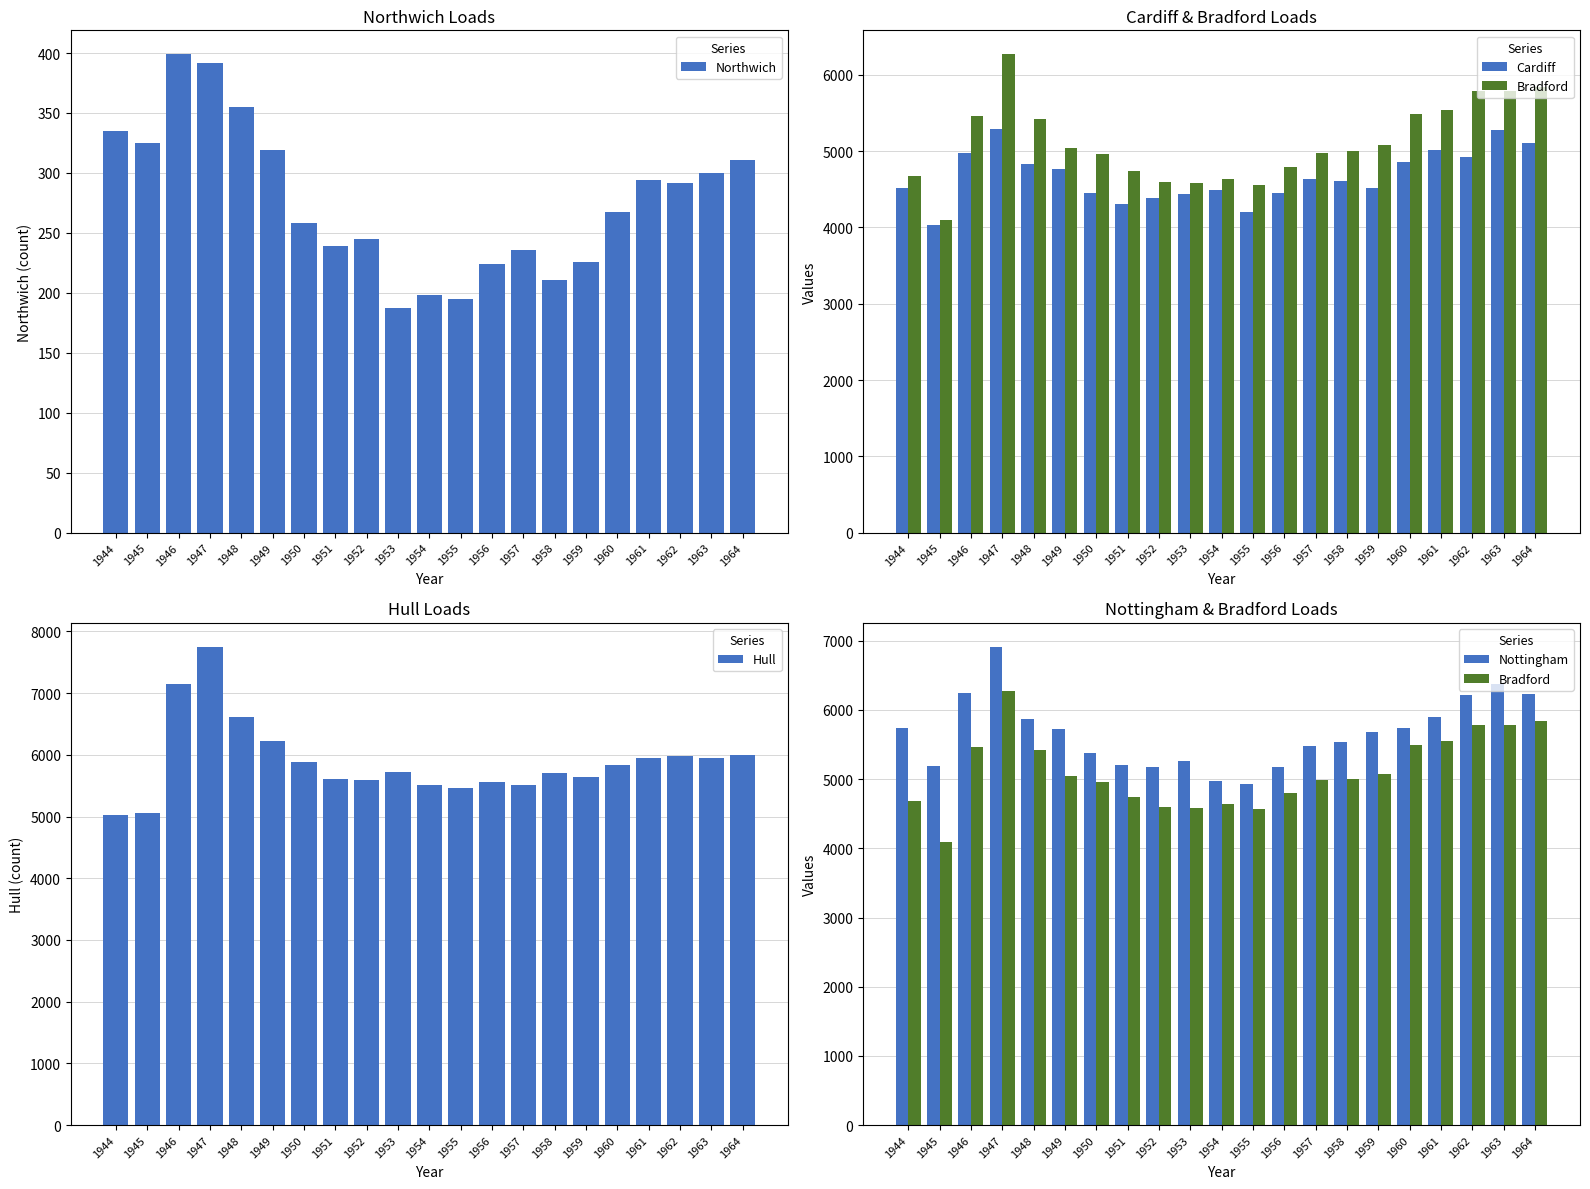

Which has a higher value, 1964 or 1946?

1946